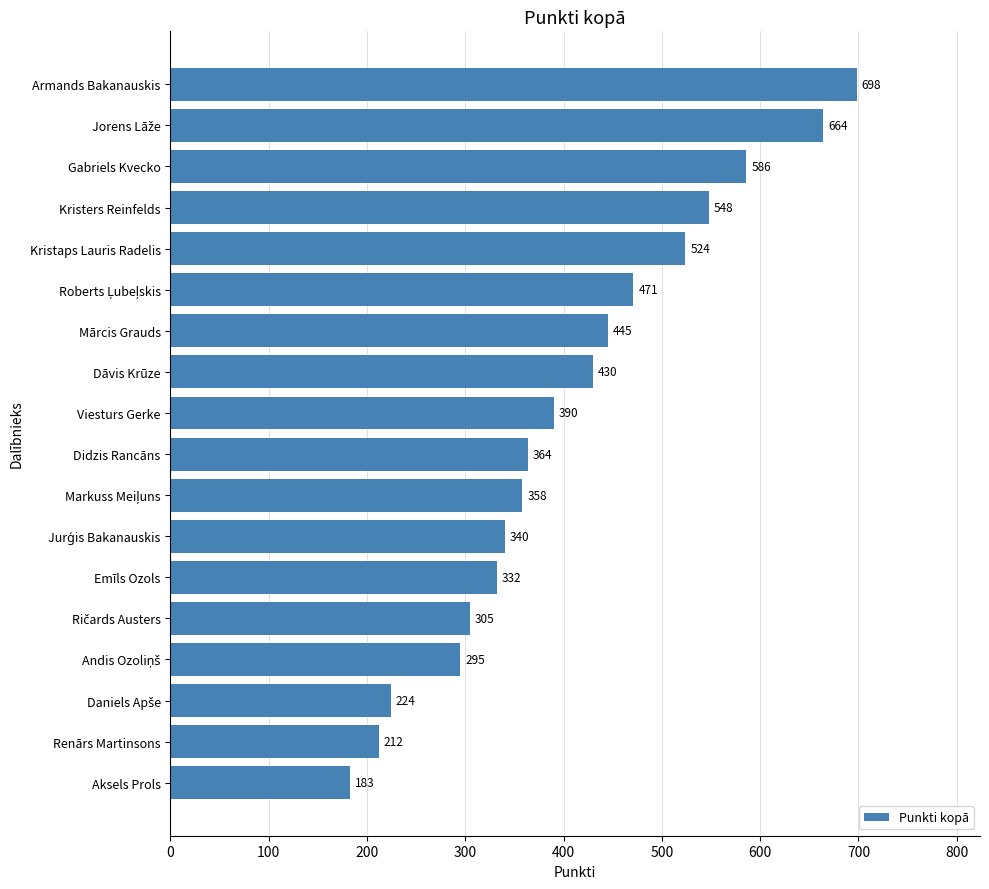

Is it true that the value at Dāvis Krūze is 430?

True